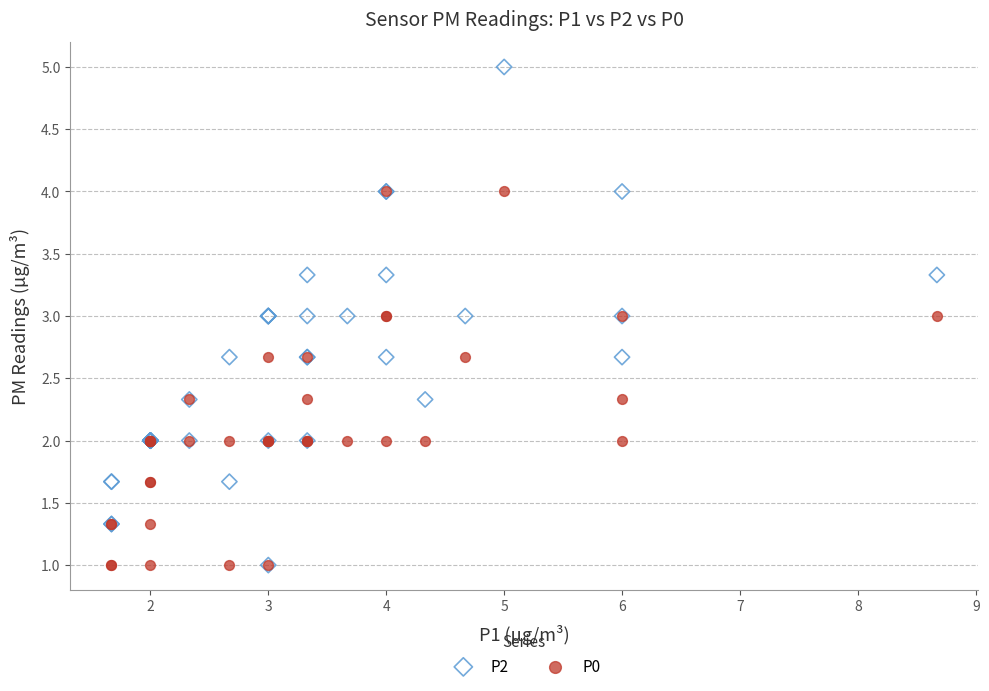

What are all the series names shown in the legend?

P2, P0